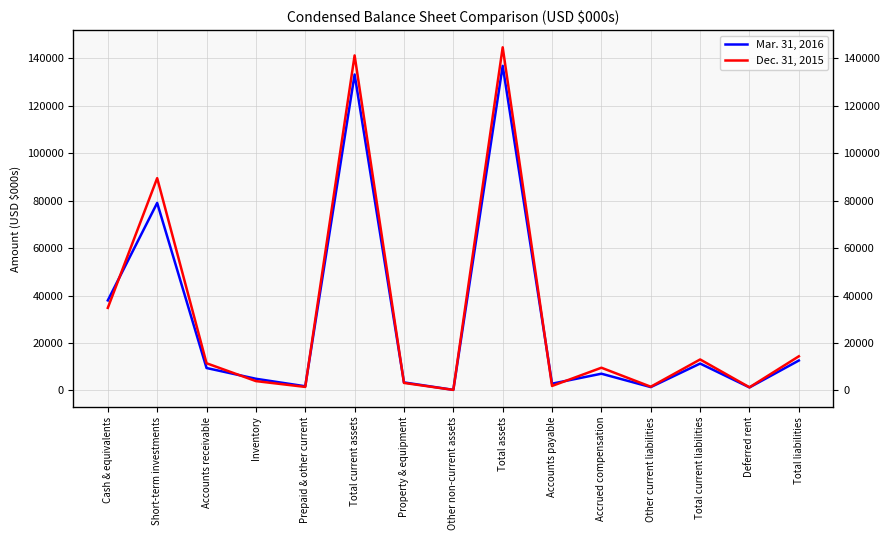

In Dec. 31, 2015, how many points are lower than both neighbors (excluding endpoints)?

5